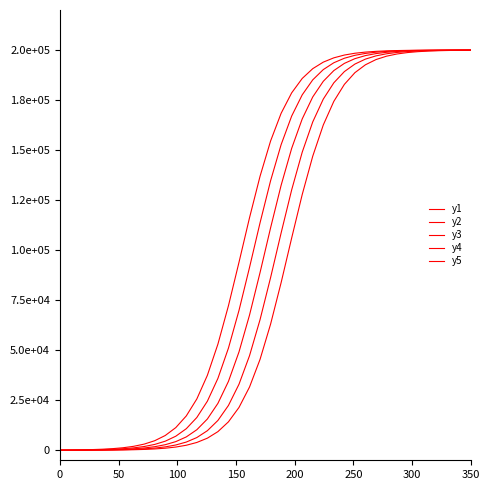

List the series in order of their overall mean, highest first.

y1, y2, y3, y4, y5